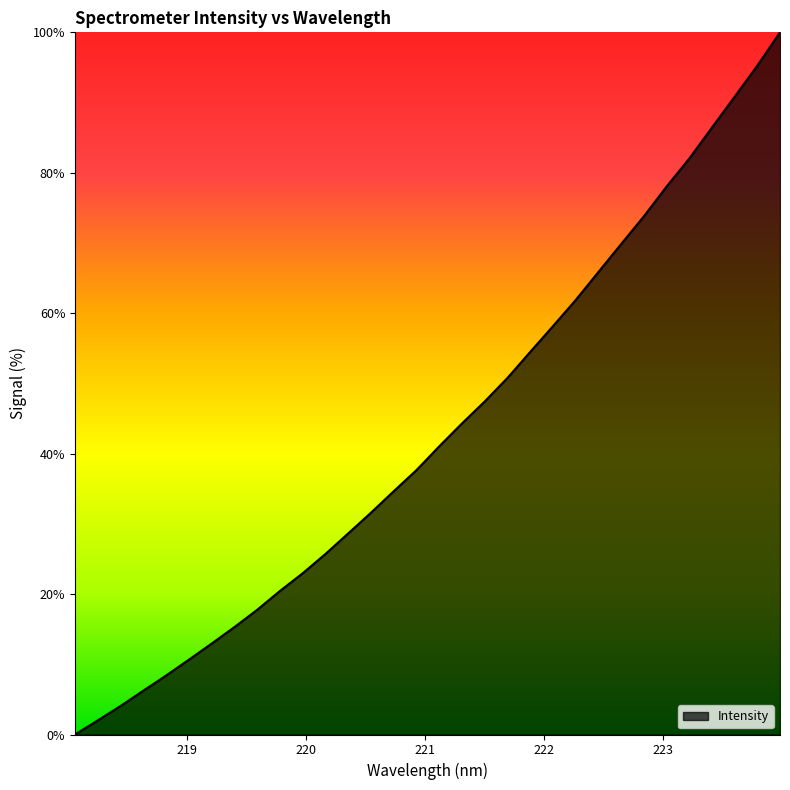

What is the difference between the maximum and minimum values?

100.0